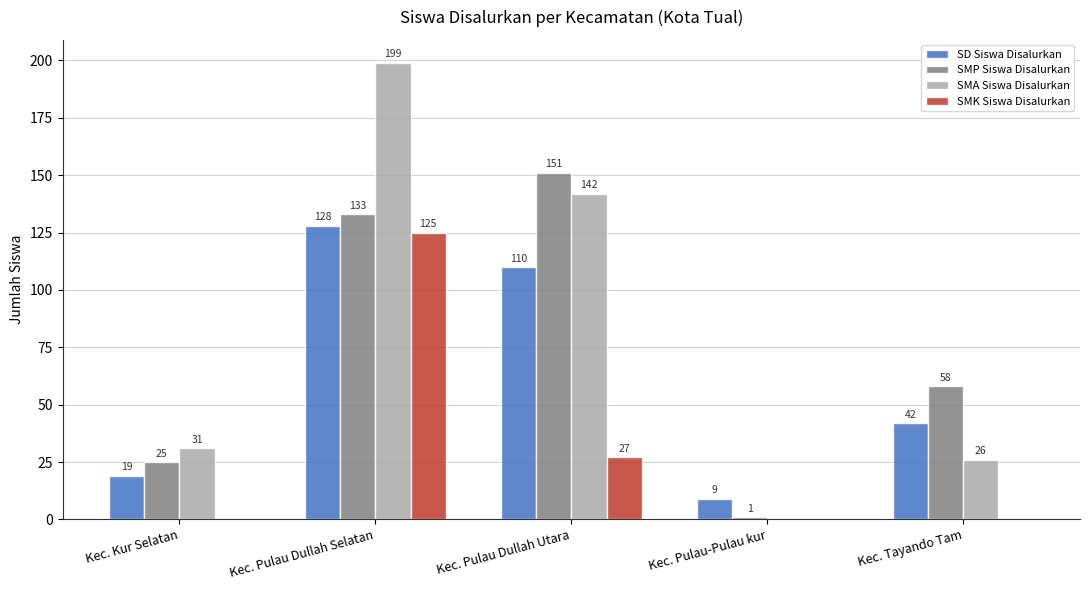

How many series are shown in this chart?

4